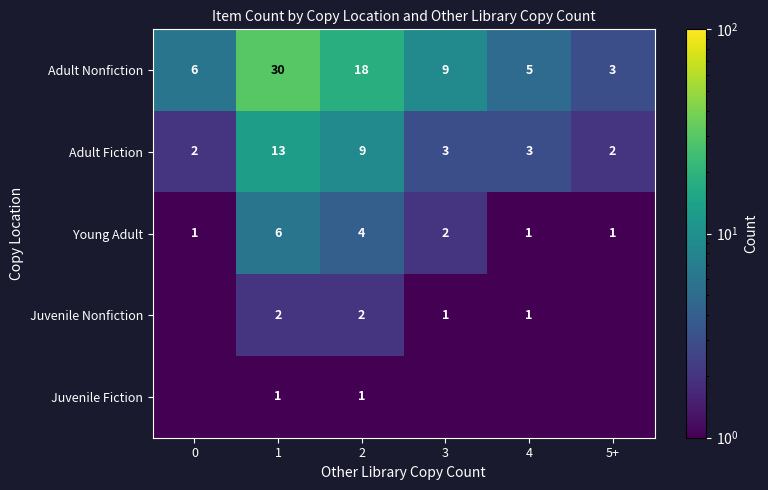

At 1, list the series in order from largest to smallest.

Adult Nonfiction, Adult Fiction, Young Adult, Juvenile Nonfiction, Juvenile Fiction